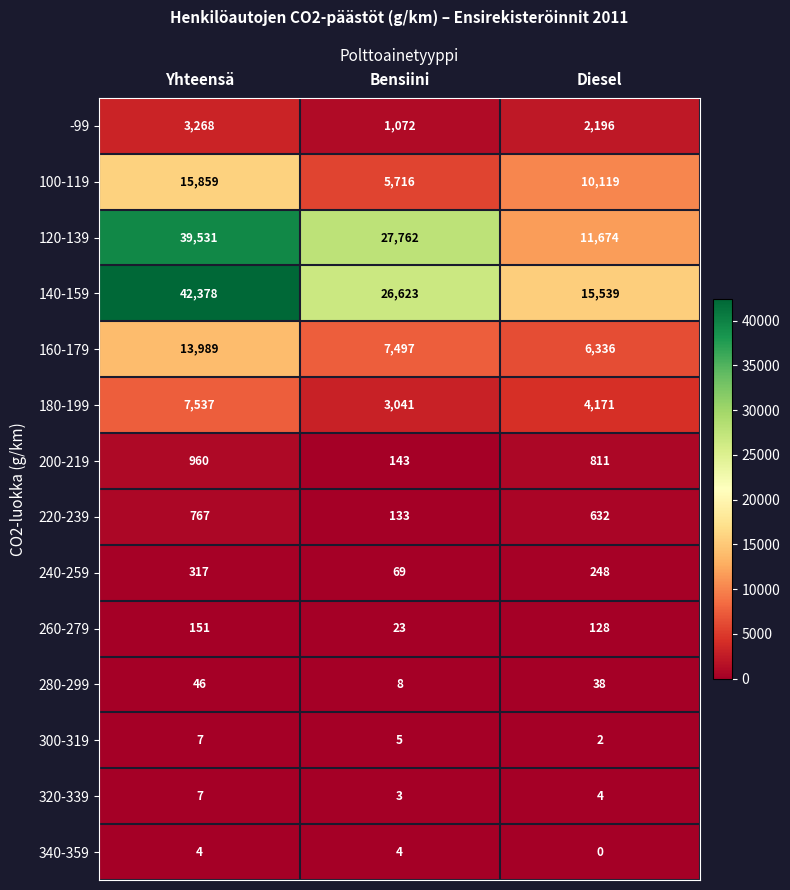

At how many categories does at least one series exceed 5061?

3